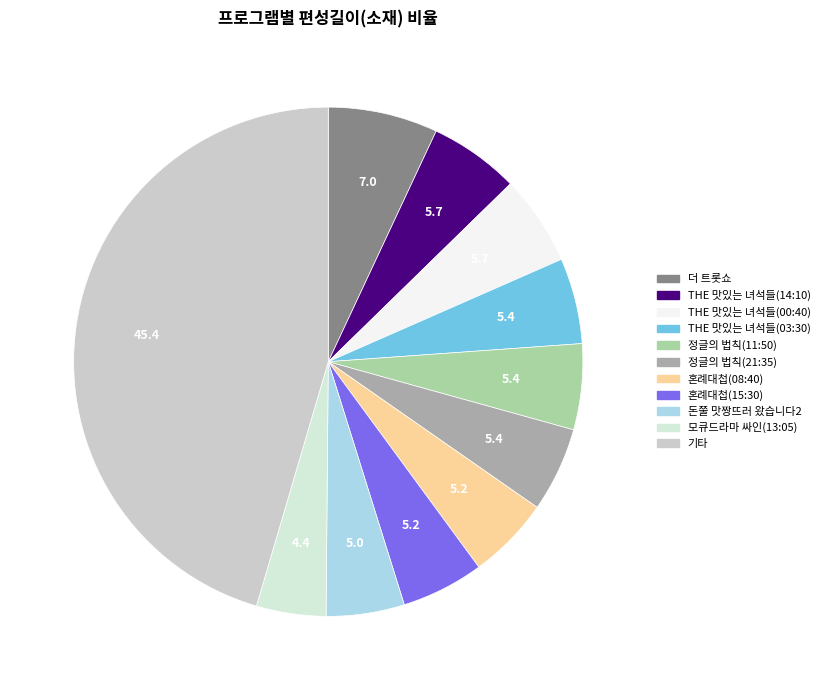

How many segments does this pie chart have?

11